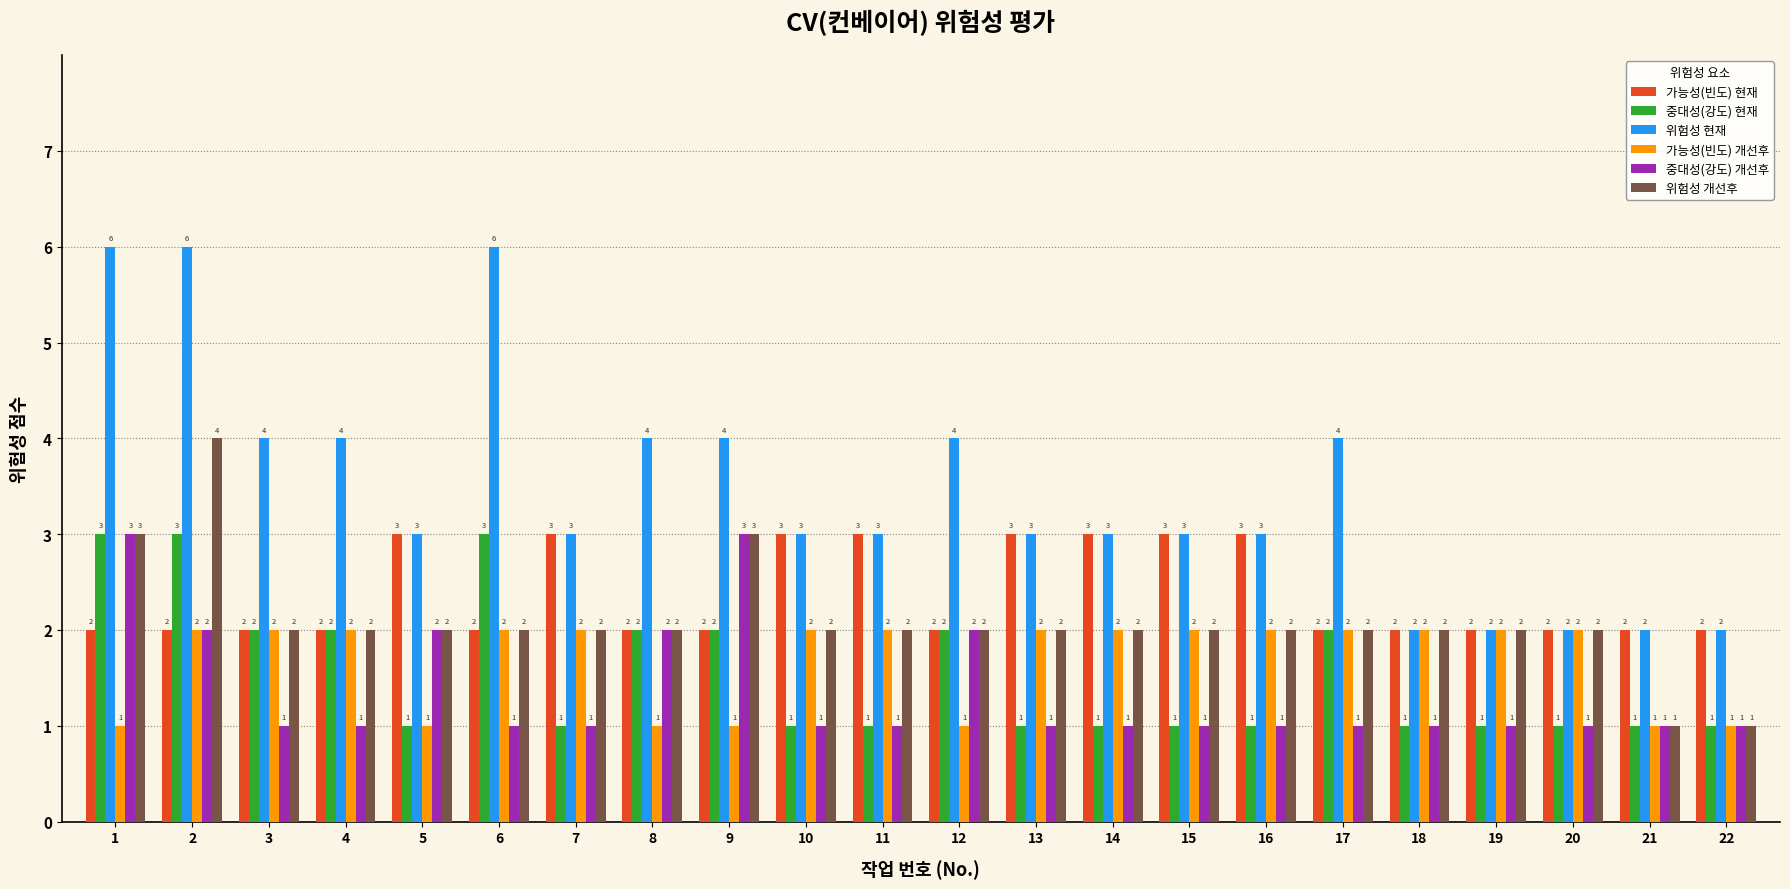

Which series has the widest spread of values?

위험성 현재